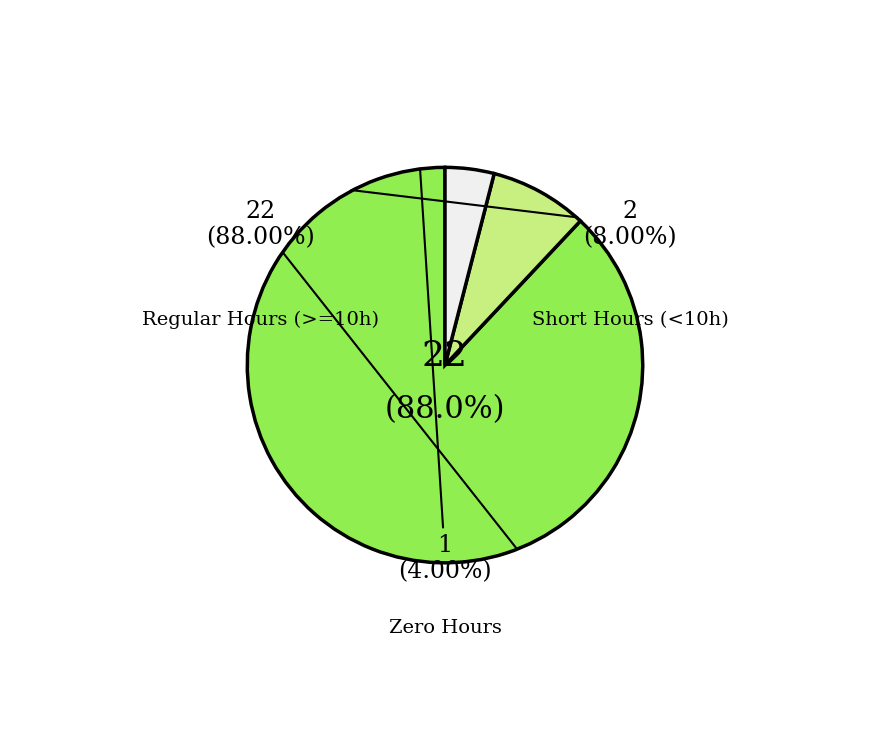

Is Sun 13 the majority of the pie?

No